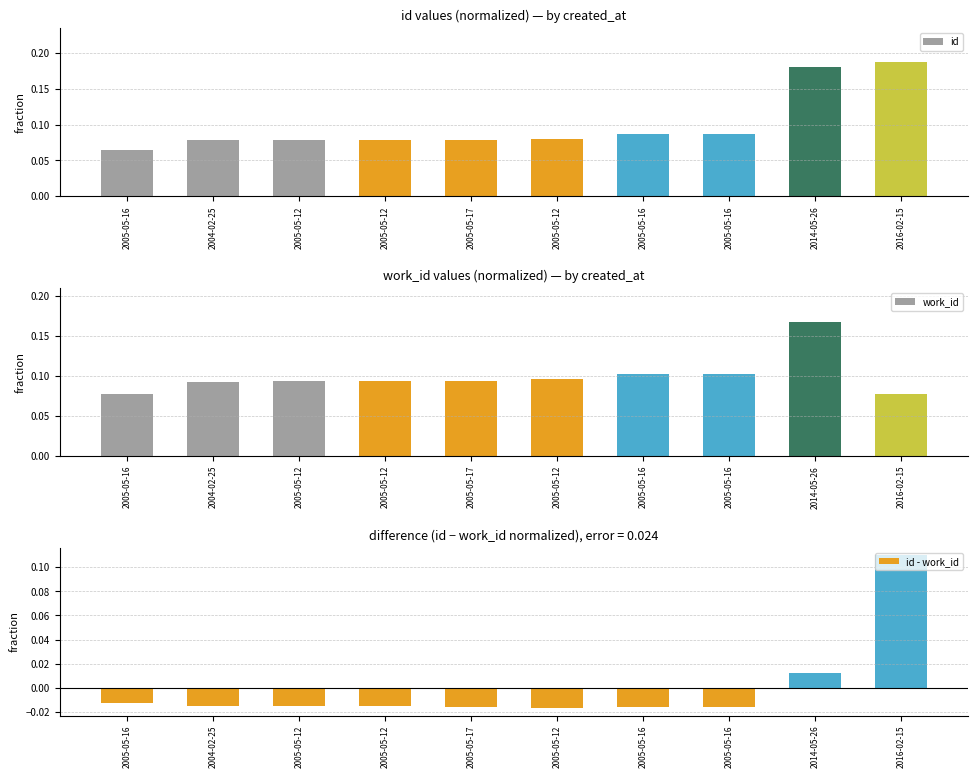

At which category is the sum across all series the highest?

2016-02-15